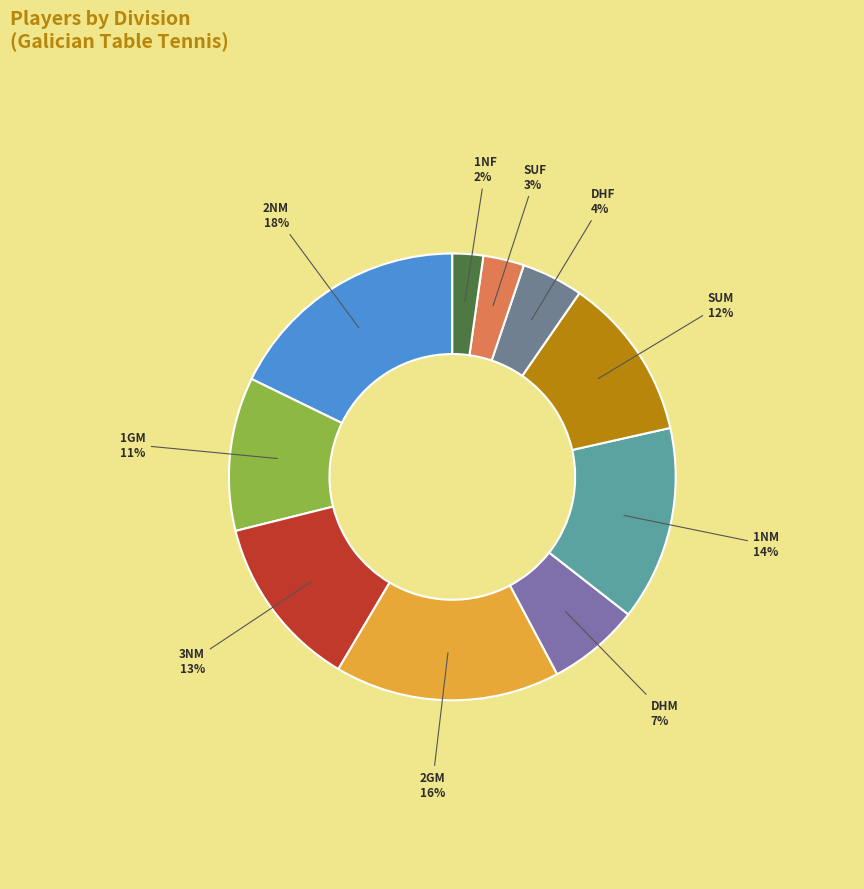

What is the ratio of the value at 2NM to the value at 2GM?

1.1